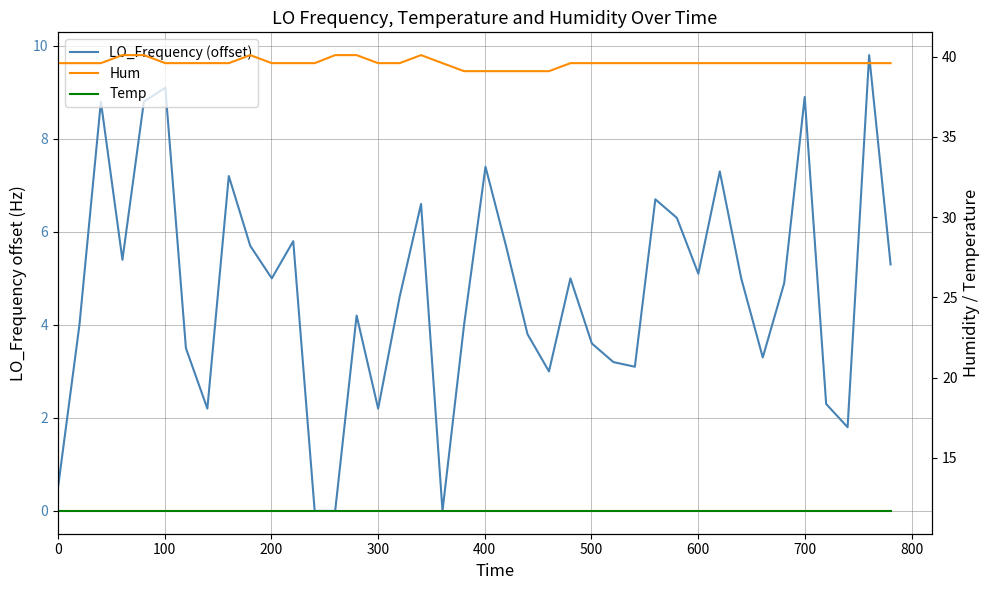

How many lines are shown in the chart?

3